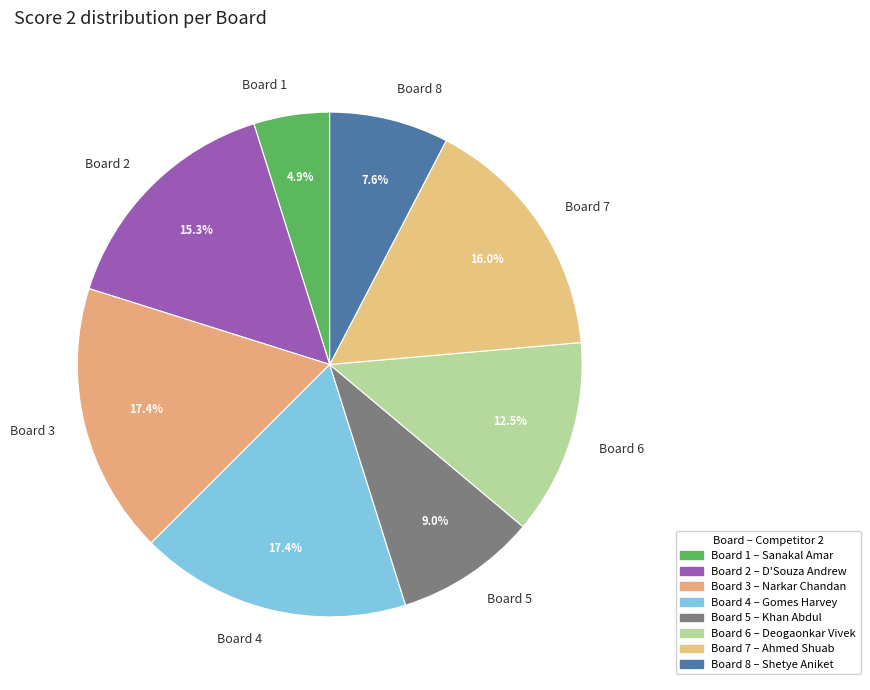

Which slice is the smallest?

Board 1